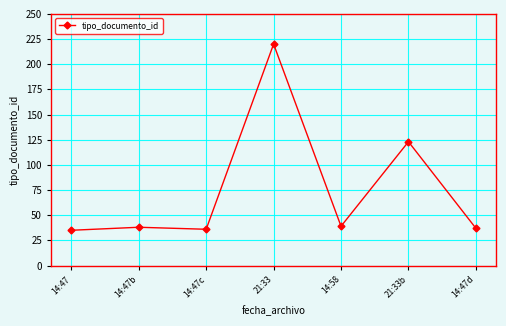

Where is the data nearest to the value 127?

21:33b